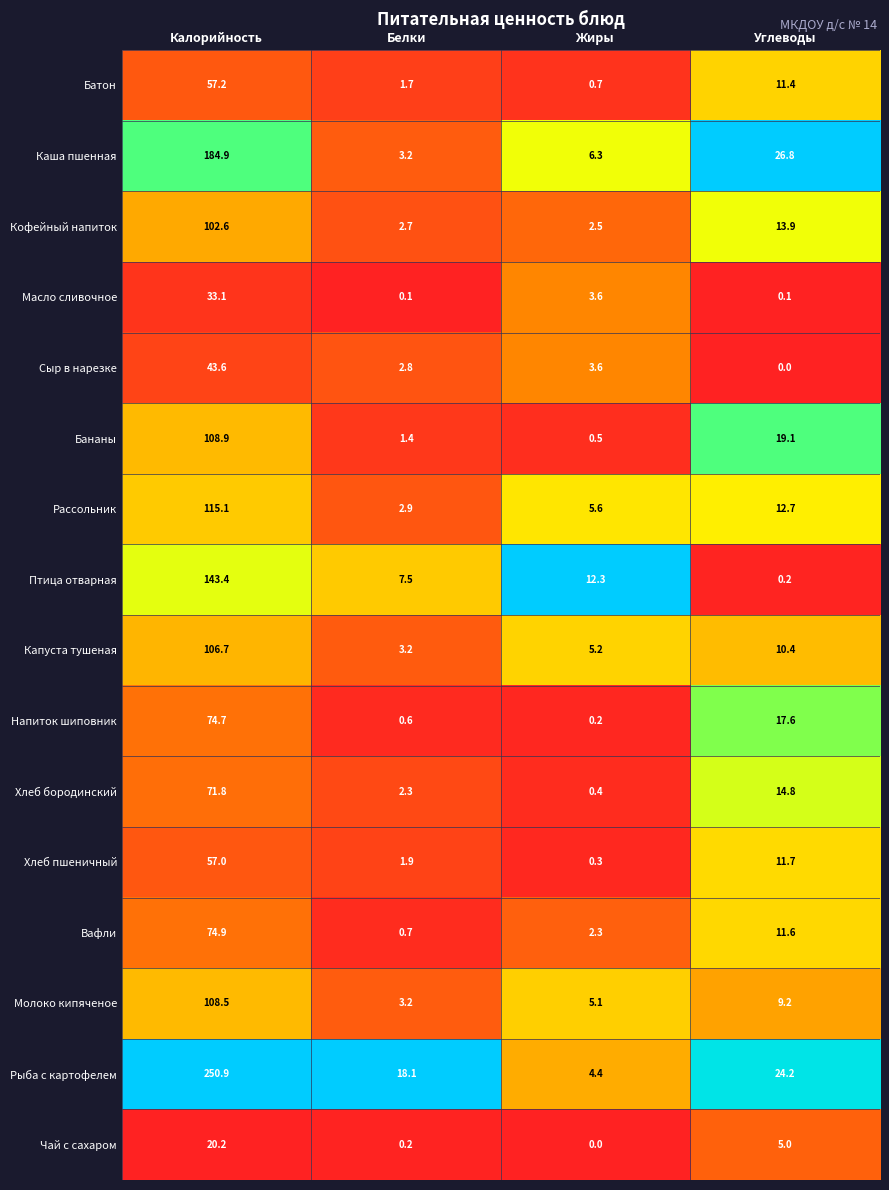

What is the difference between the maximum and minimum values in the Капуста тушеная series?

103.5